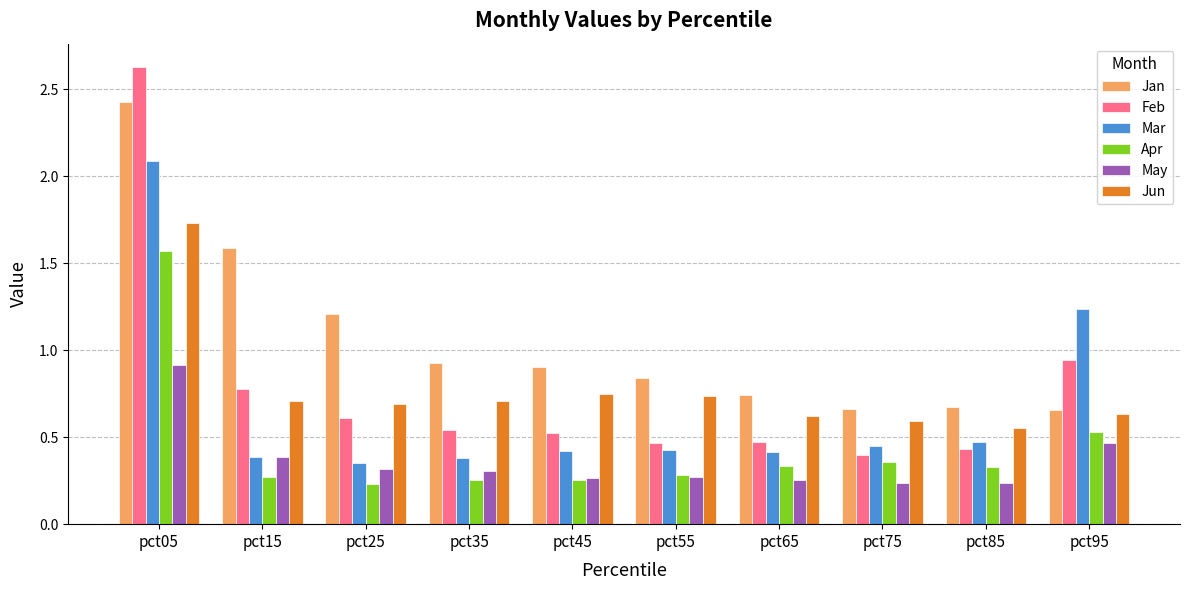

Which category has the highest value in the Jan series?

pct05